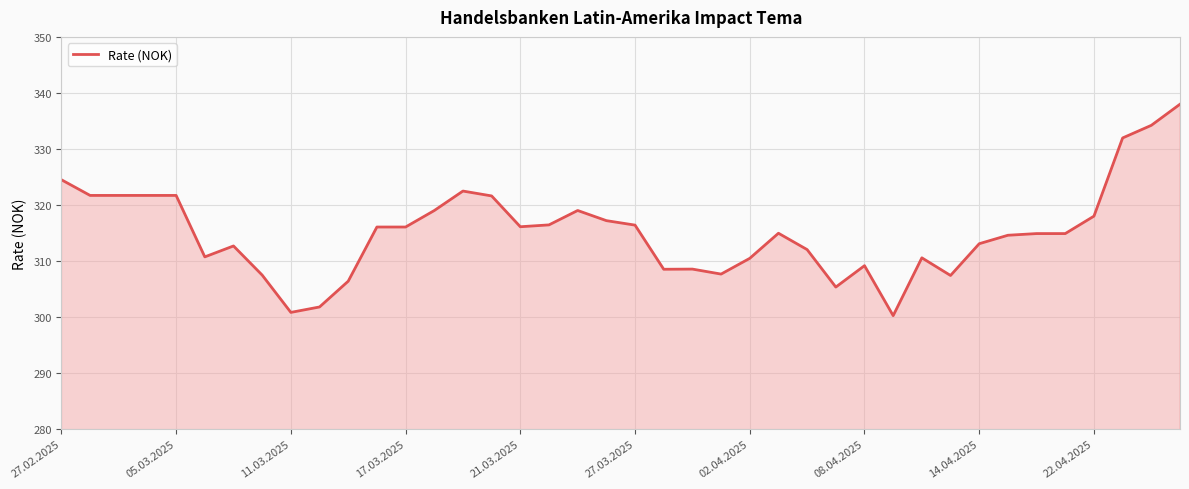

What is the difference between the maximum and minimum values?

37.7